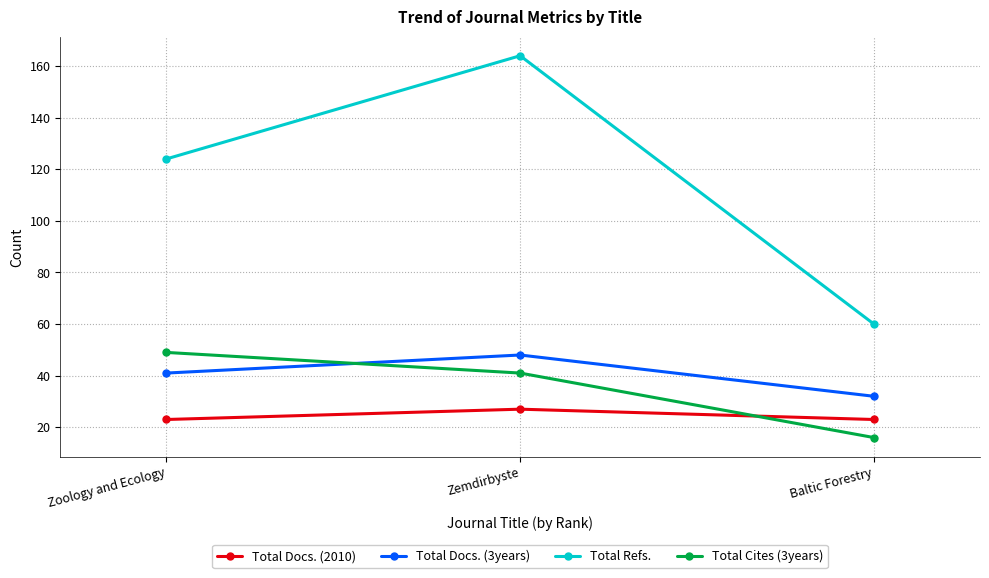

Does the chart display data point markers on the line(s)?

Yes